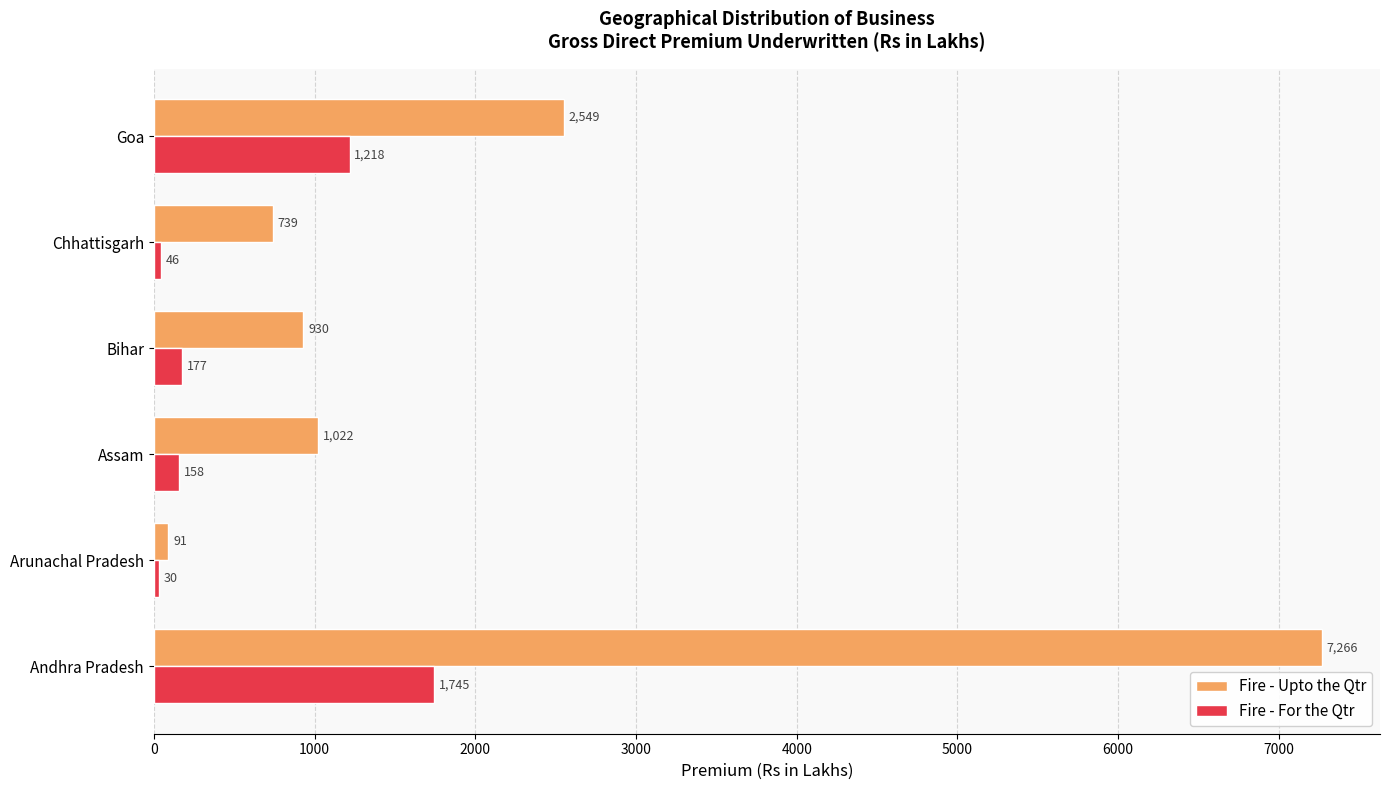

Rank the series at Arunachal Pradesh from lowest to highest value.

Fire - For the Qtr, Fire - Upto the Qtr